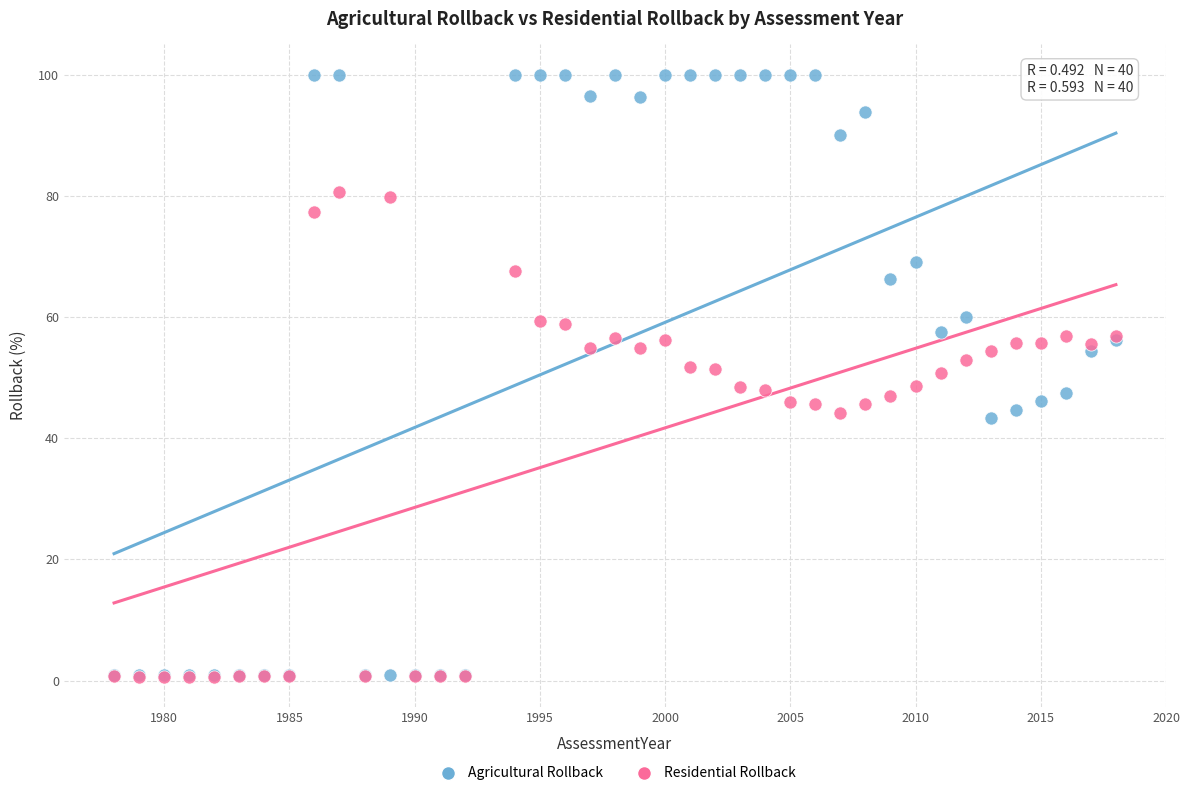

What are all the series names shown in the legend?

Agricultural Rollback, Residential Rollback